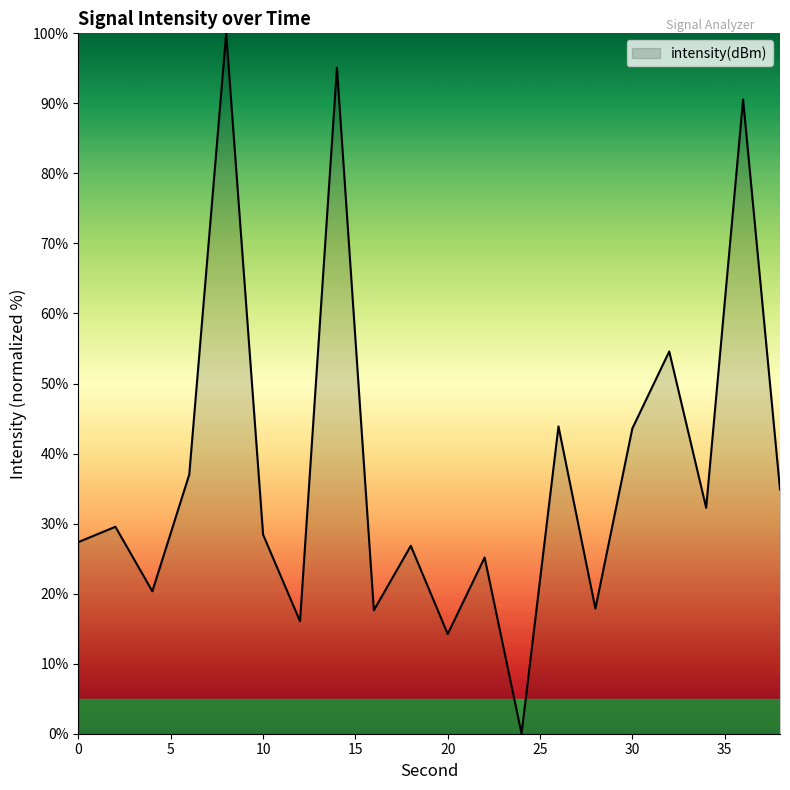

What is the maximum value shown in the chart?

100.0